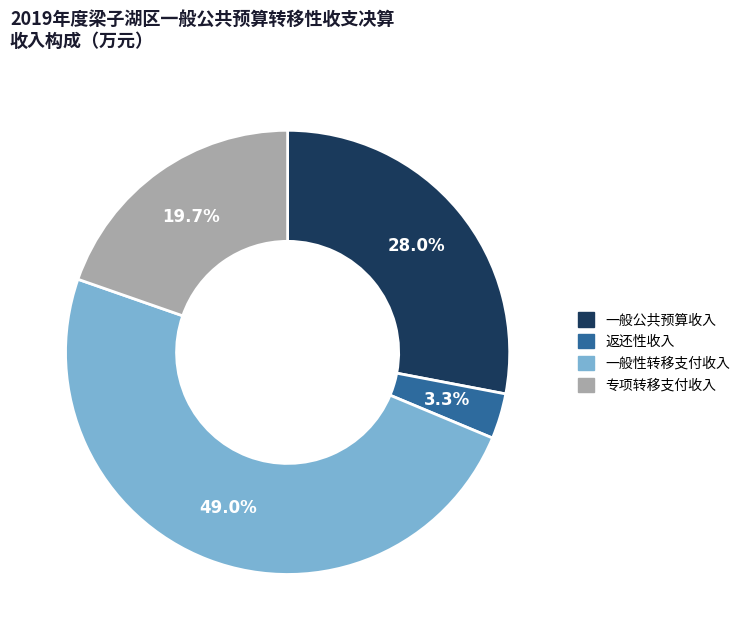

Does any single category account for the majority?

No